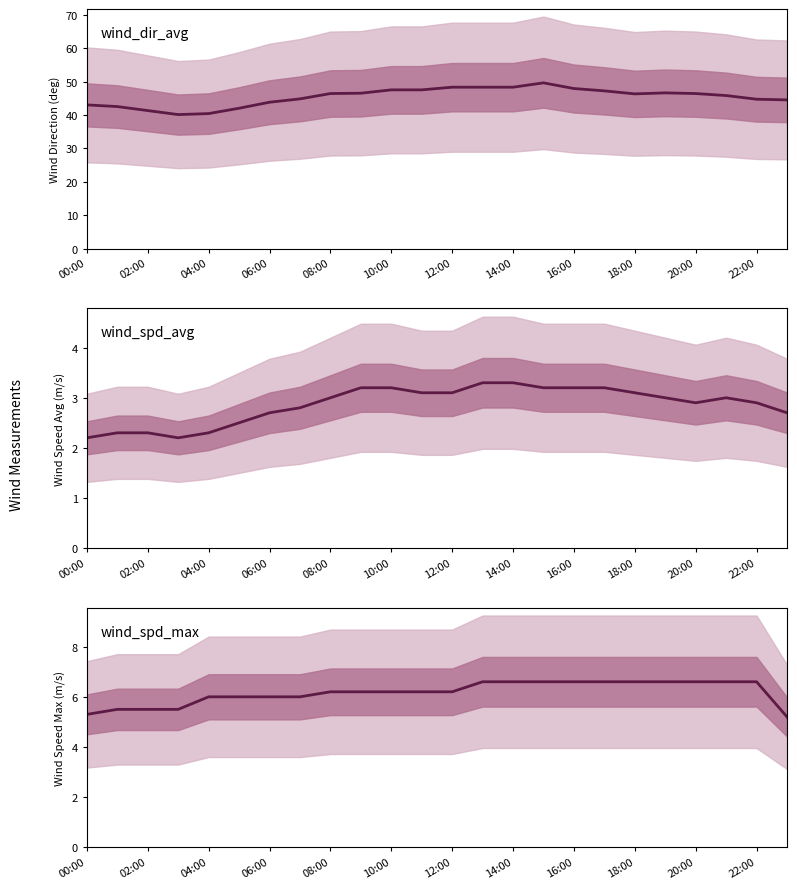

True or false: wind_spd_max has a value of 9.8 at 14:00.

False